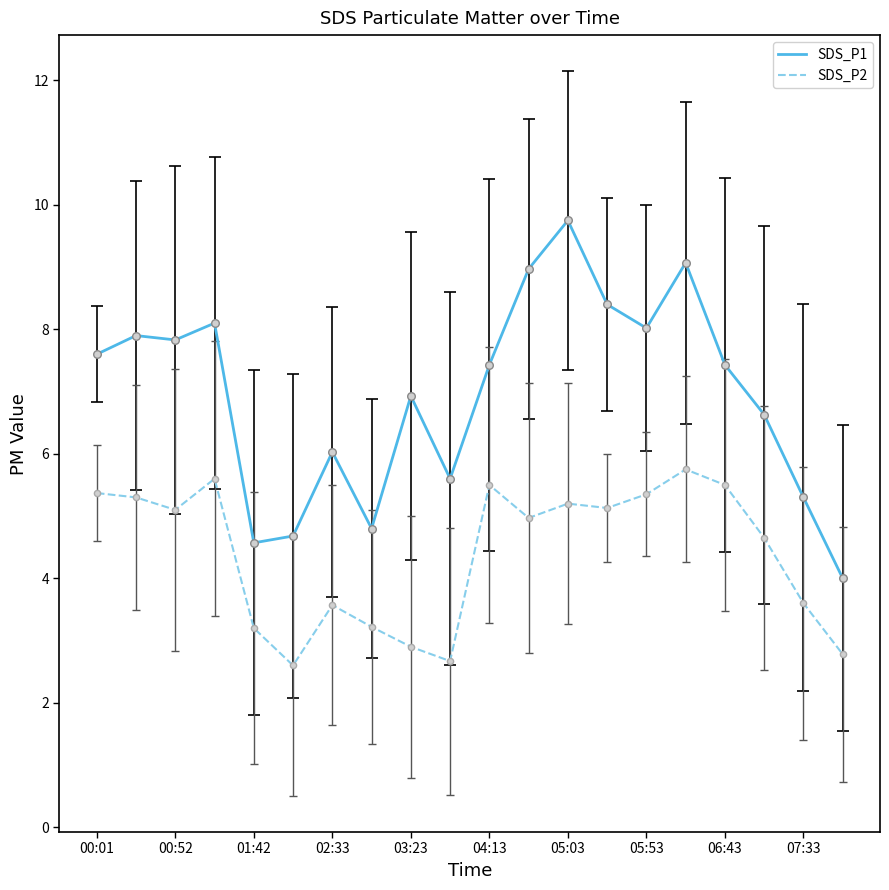

Which series has the largest total across all categories?

SDS_P1